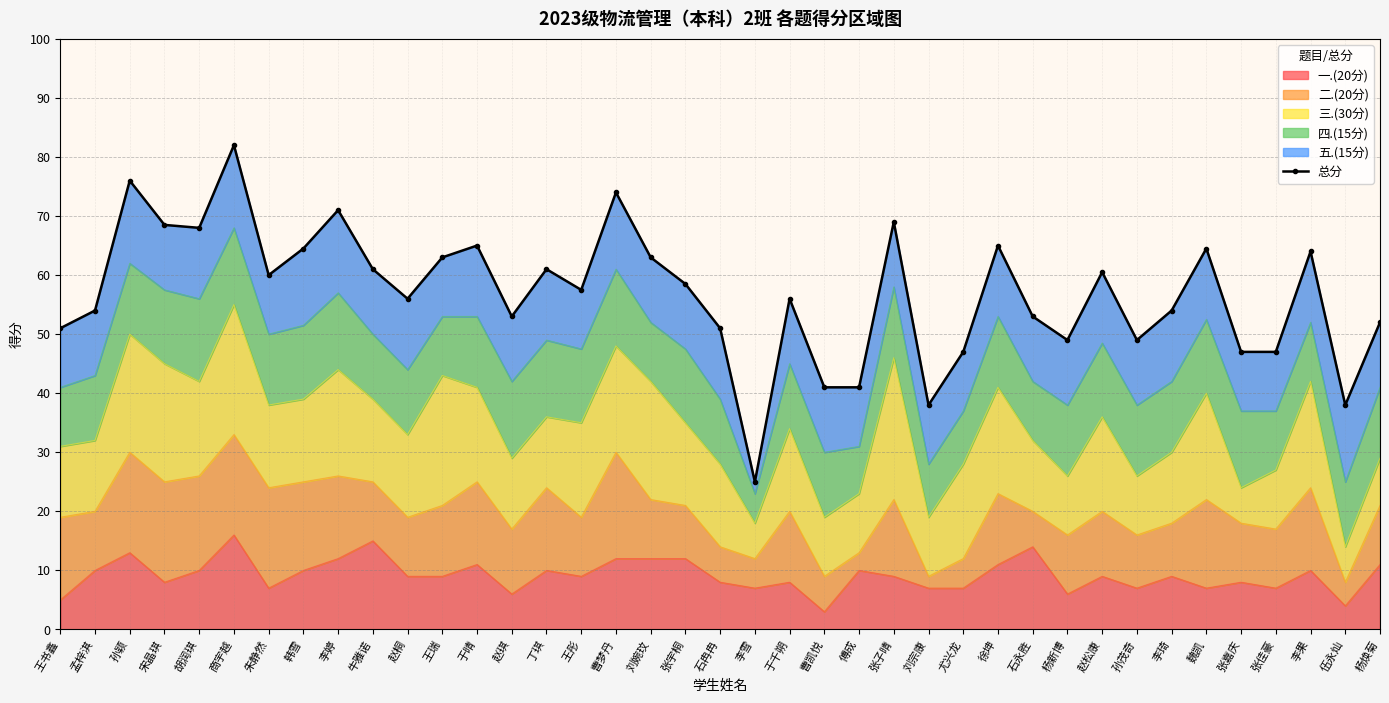

What is the ratio of the value at 商宇越 to the value at 韩雪?

1.3